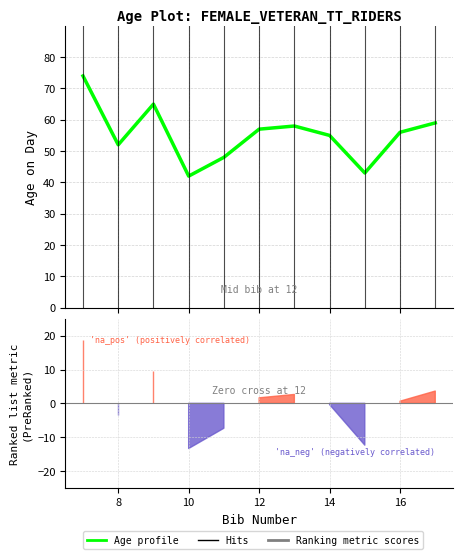

Approximately how many times larger is the value at 14 compared to 8?

1.1